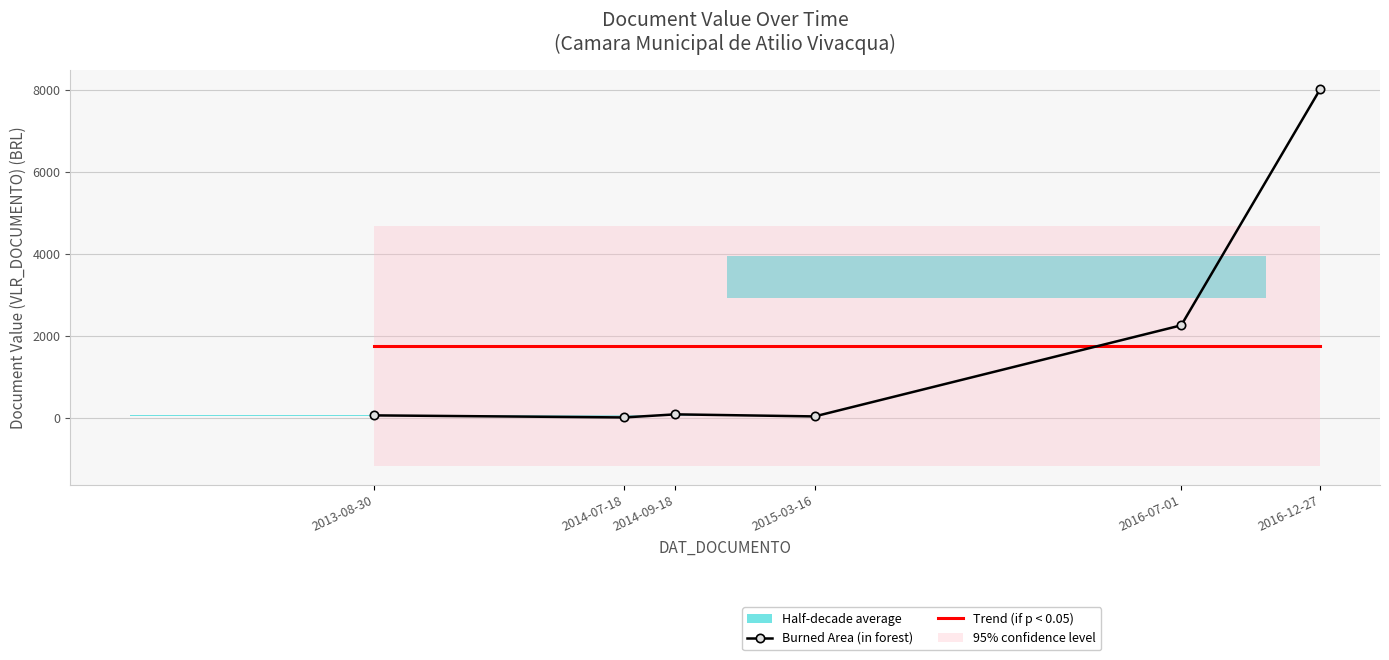

List the labels in order of Burned Area (in forest) value, smallest first.

2014-07-18, 2015-03-16, 2013-08-30, 2014-09-18, 2016-07-01, 2016-12-27